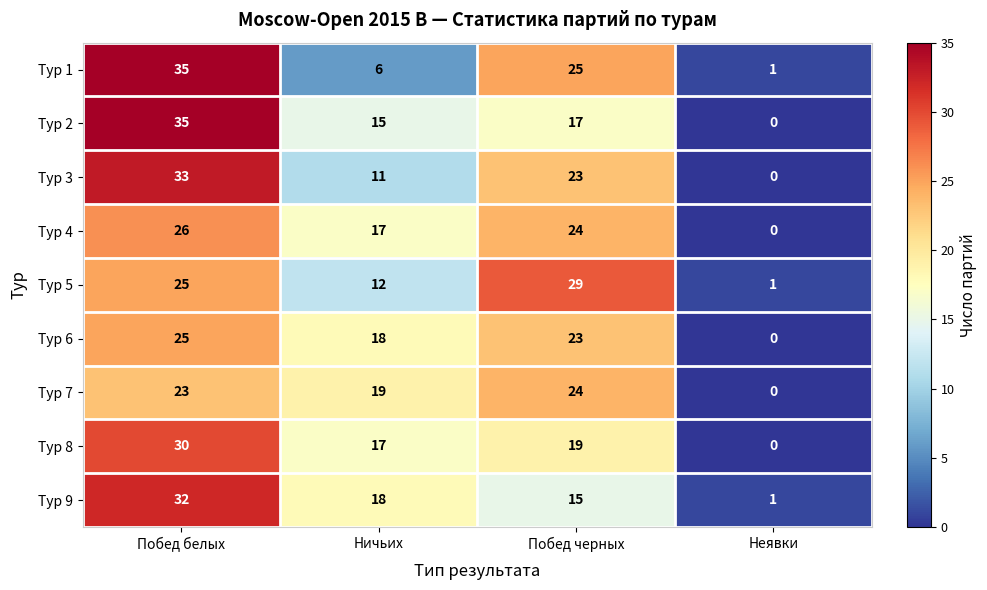

What is the greatest value displayed?

35